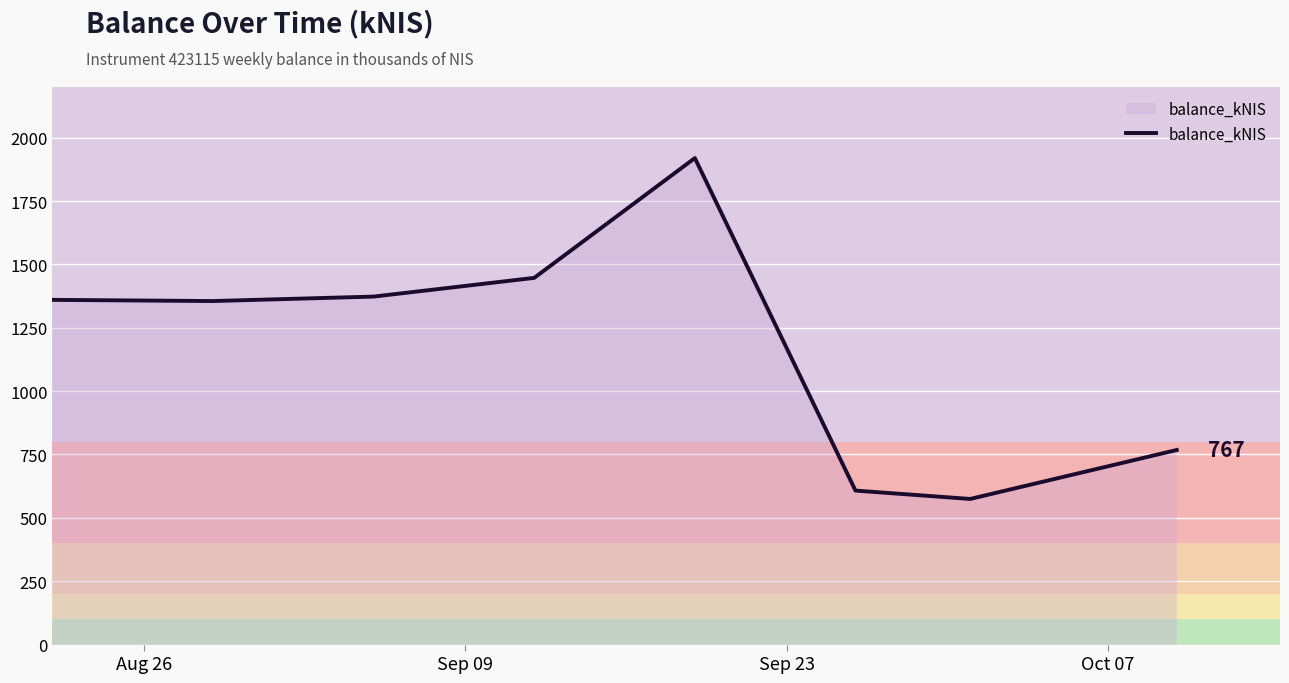

True or false: the data has more than 0 interior local peaks.

True